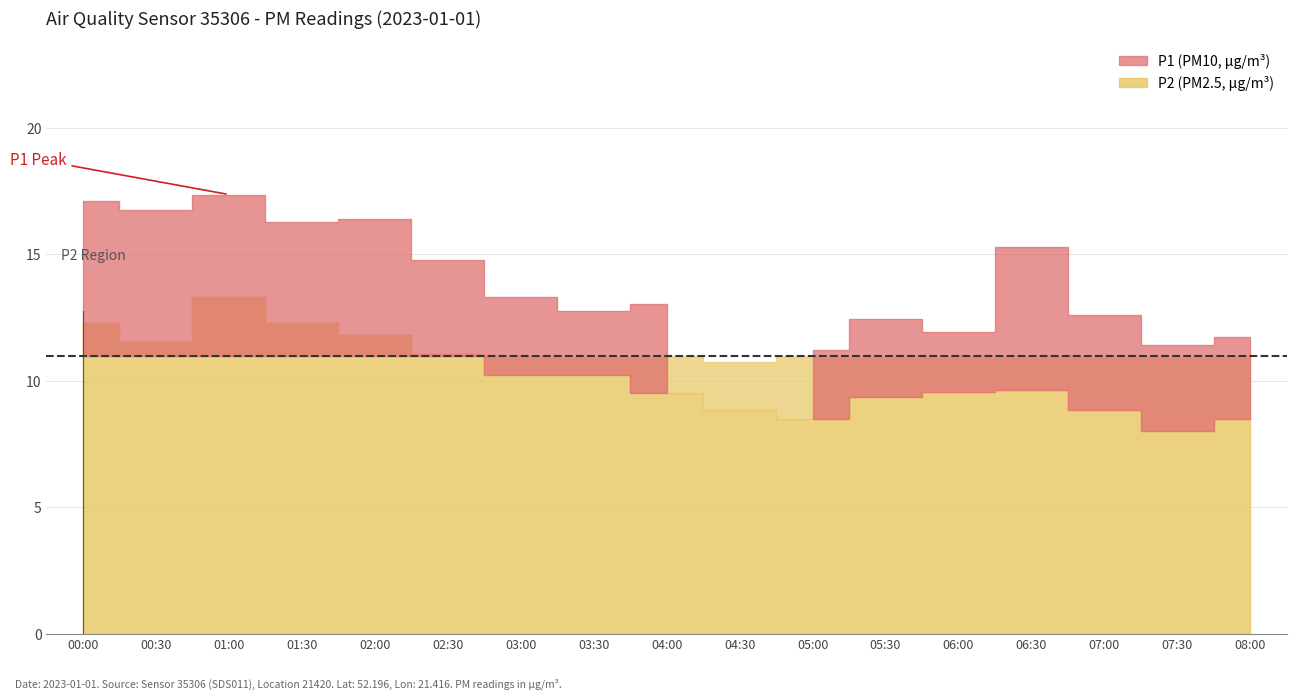

What is the label of the 10th point from the left?

04:30